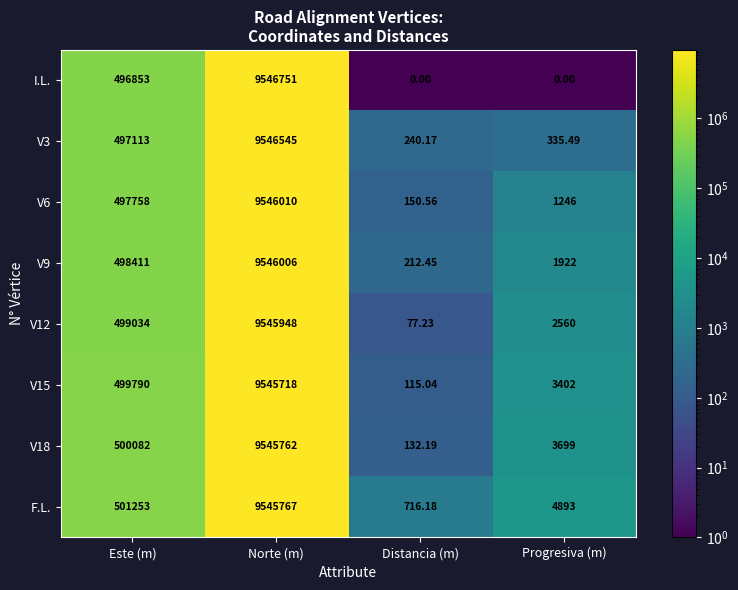

Rank the categories by V18 value from lowest to highest.

Distancia (m), Progresiva (m), Este (m), Norte (m)